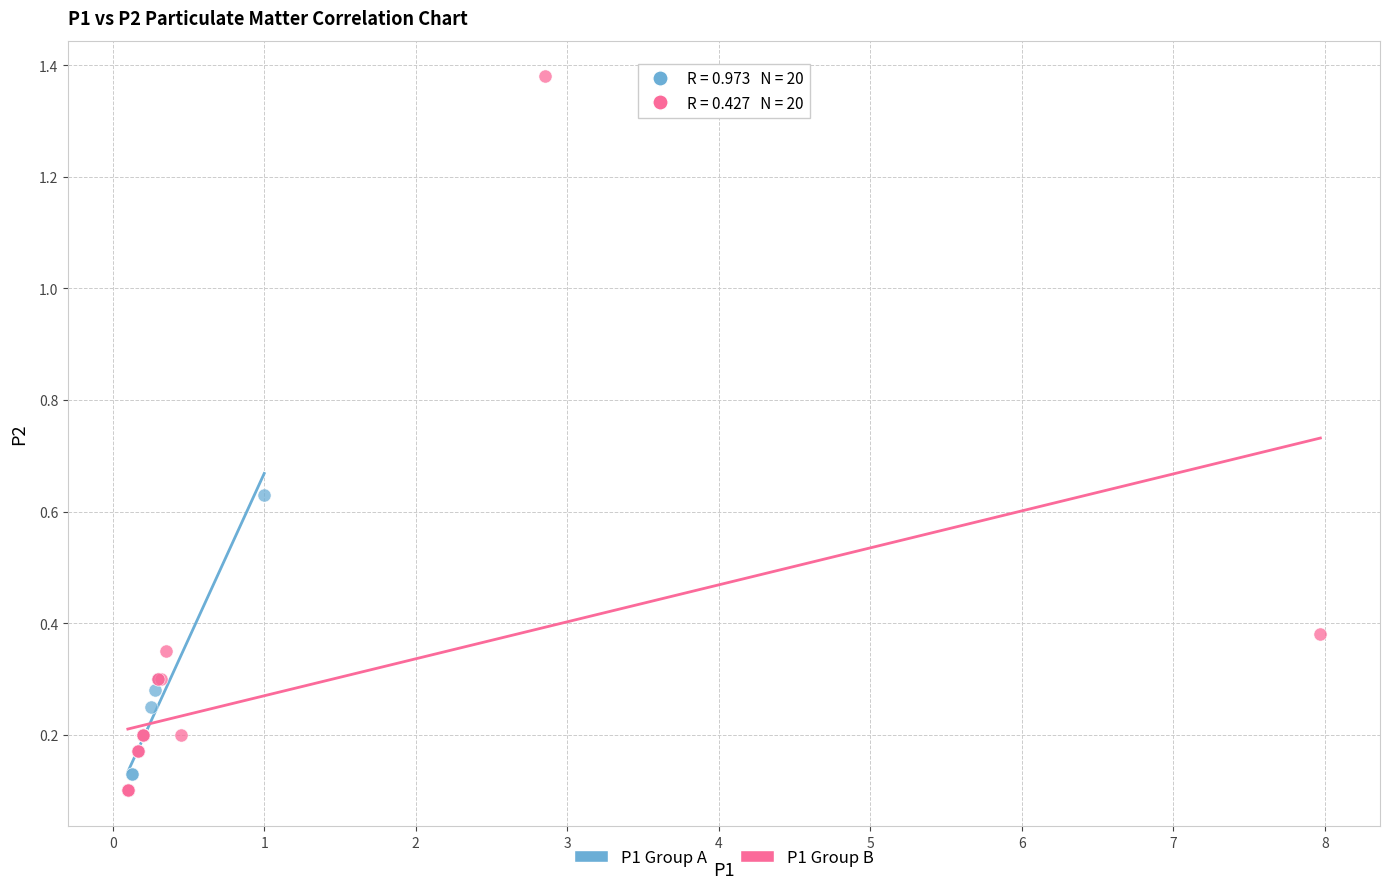

Which series has the largest Y range (max minus min)?

P1 Group B